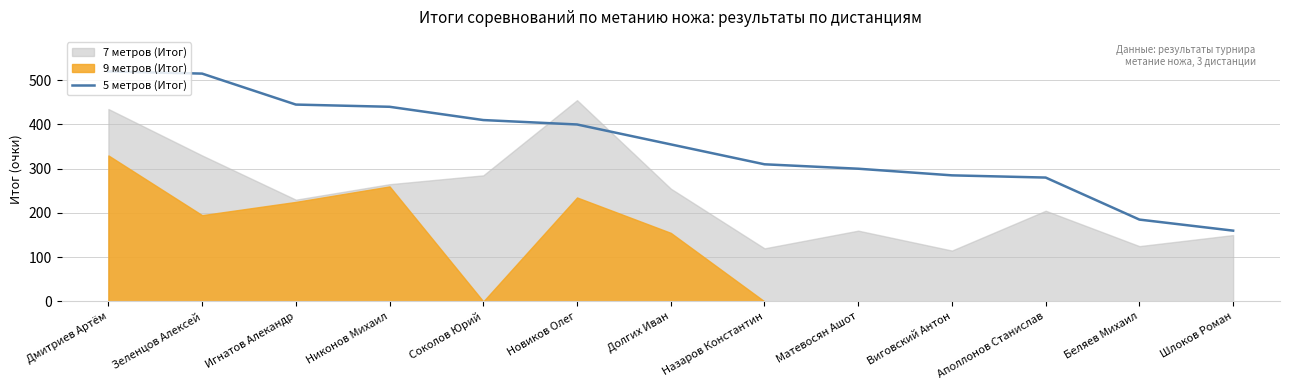

Which category has the lowest value in the 5 метров (Итог) series?

Шлоков Роман